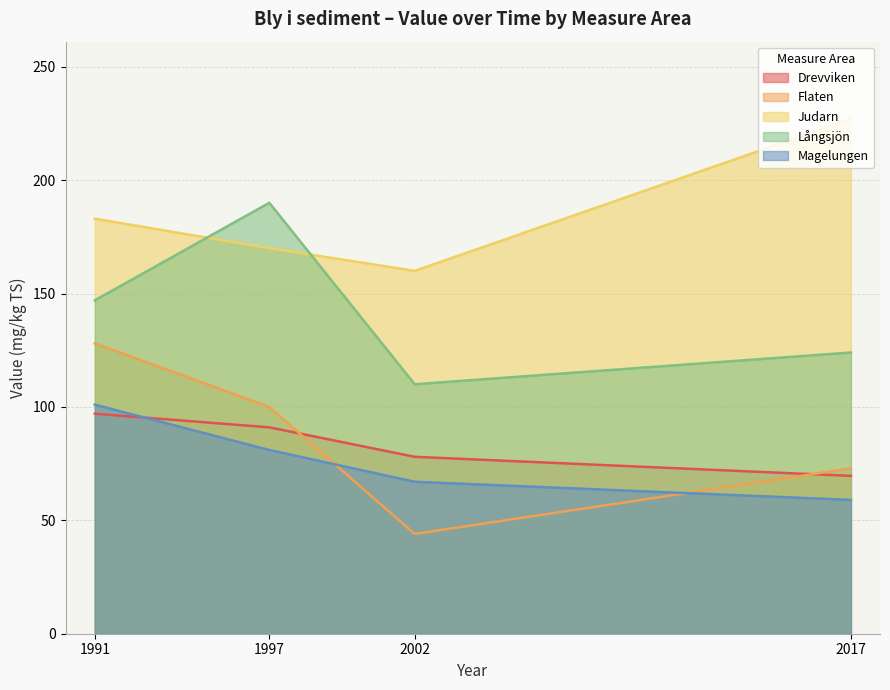

The Flaten series shows 128.0 at 1991. True or false?

True